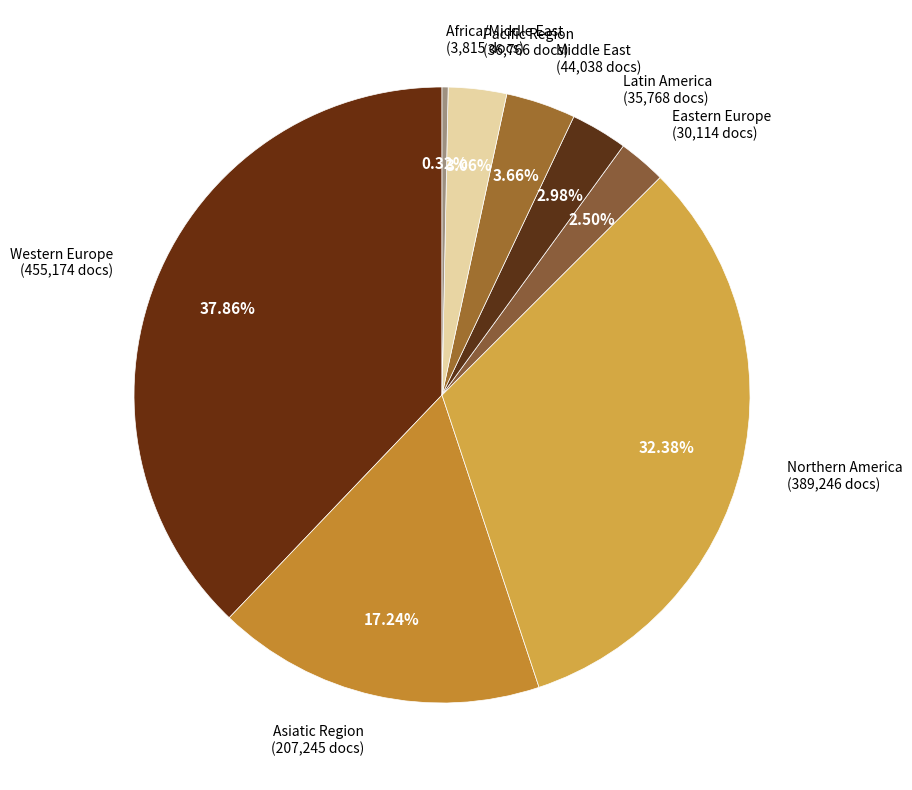

Count the number of slices in the pie.

8